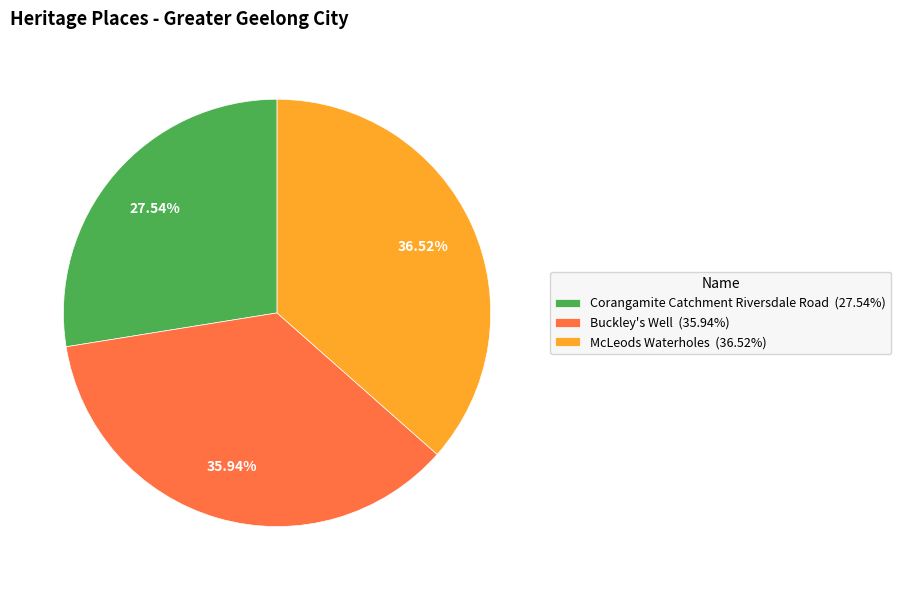

Combined, what portion of the pie is Buckley's Well and Corangamite Catchment Riversdale Road?

63.5%